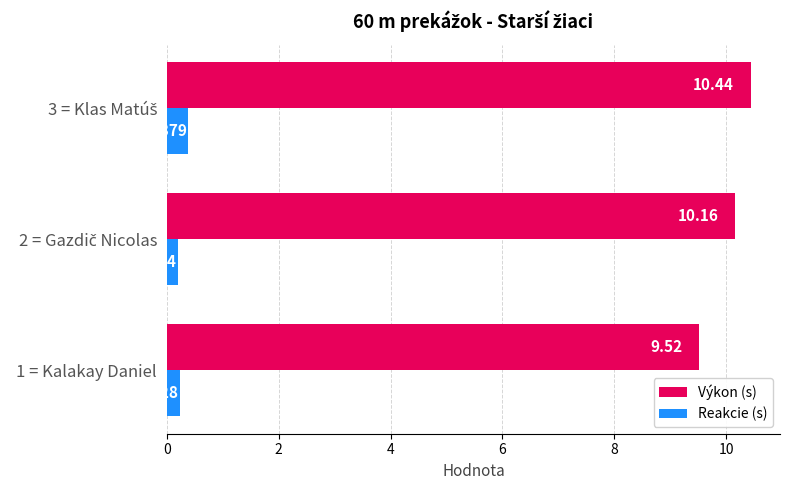

List the series in order of their overall mean, lowest first.

Reakcie (s), Výkon (s)